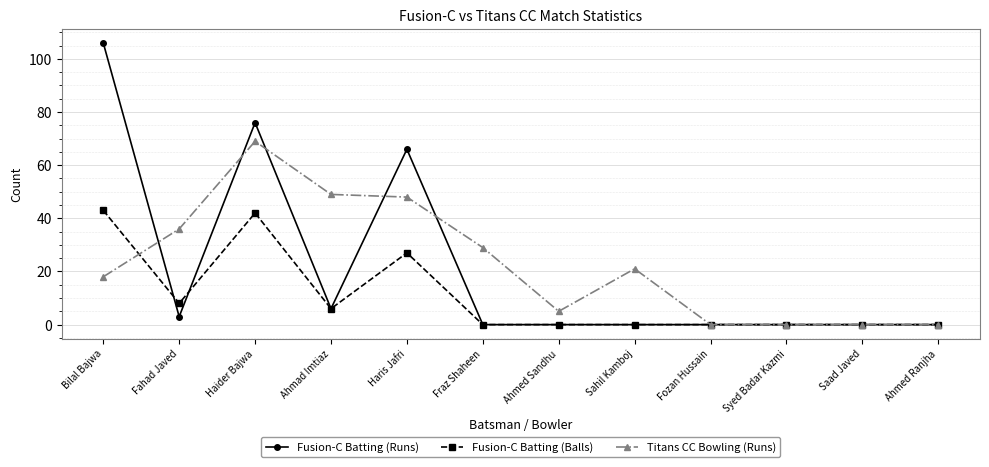

What is the label of the 11th point from the left?

Saad Javed